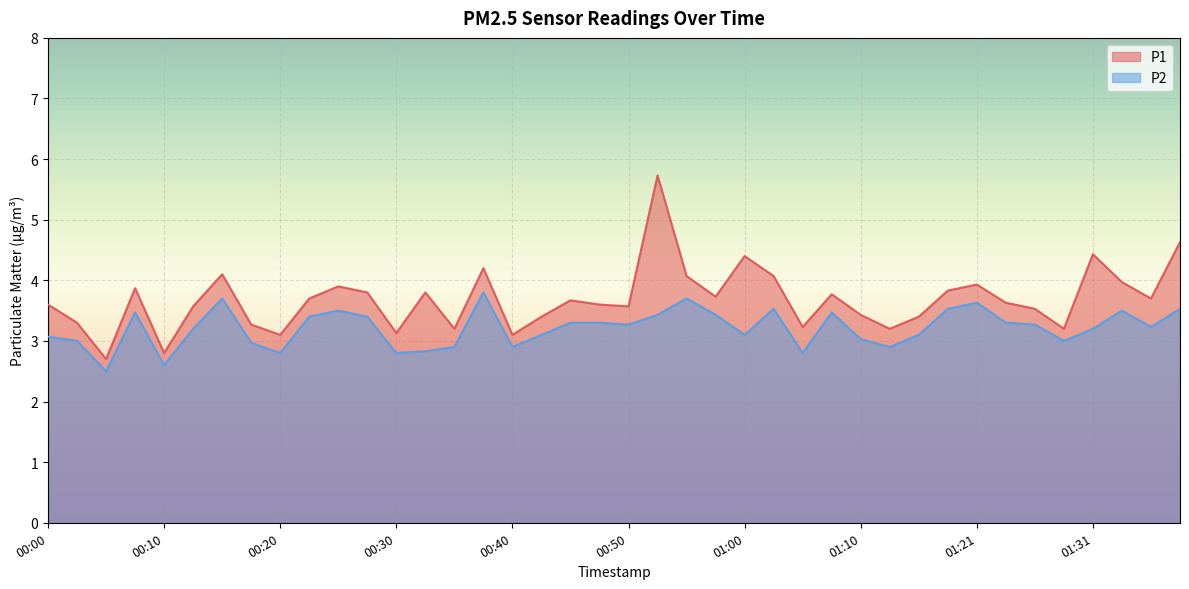

Where is the first local maximum for P1?

00:07